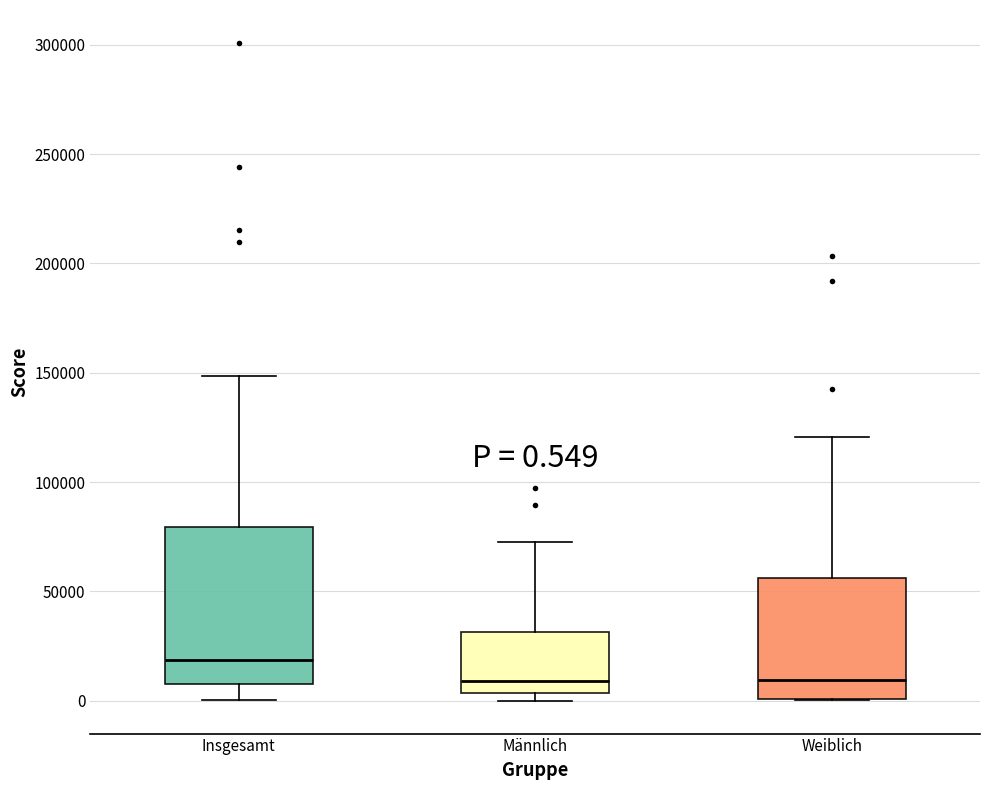

Which box is the tallest, from its lower edge to its upper edge?

Insgesamt